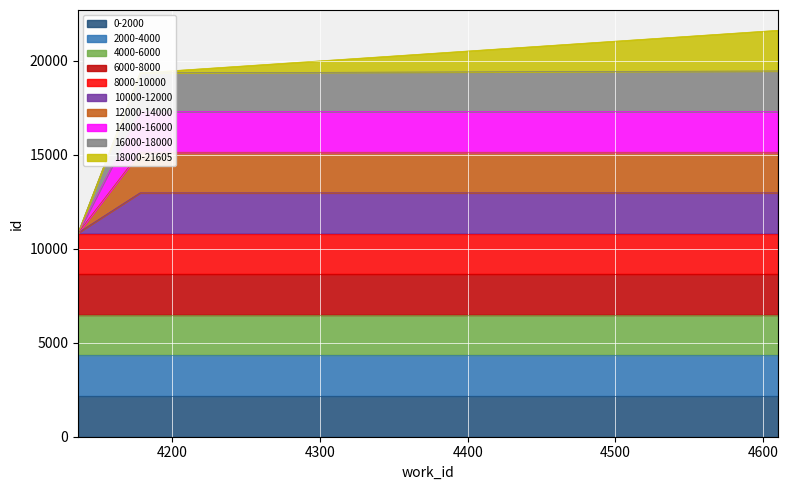

Reading left to right, what are all the values shown in this chart?

10839	19343	21605